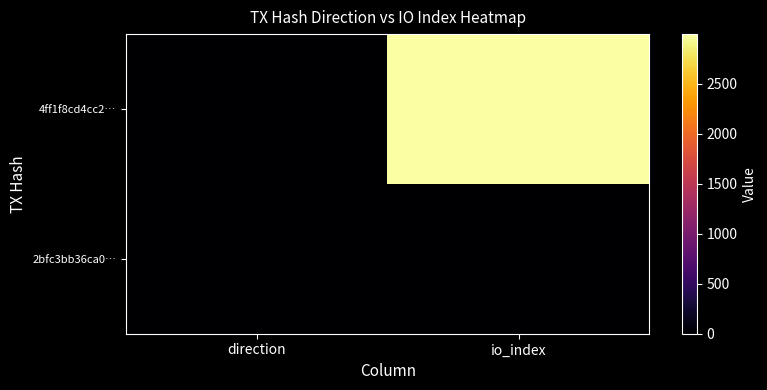

Which has a higher value, io_index or direction?

io_index